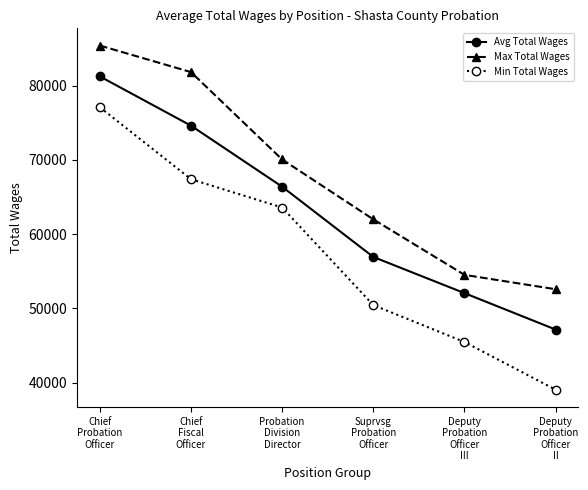

True or false: Min Total Wages and Avg Total Wages cross at least once.

False